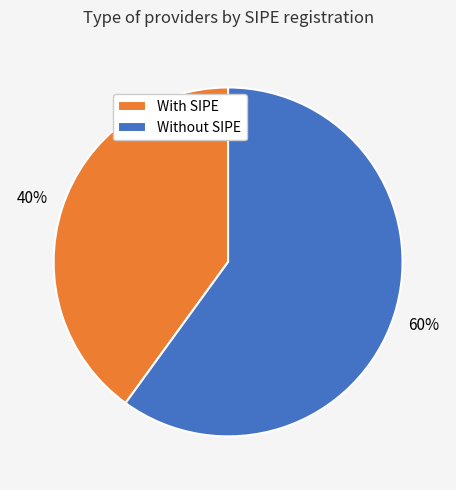

Is there a majority slice in this chart?

Yes